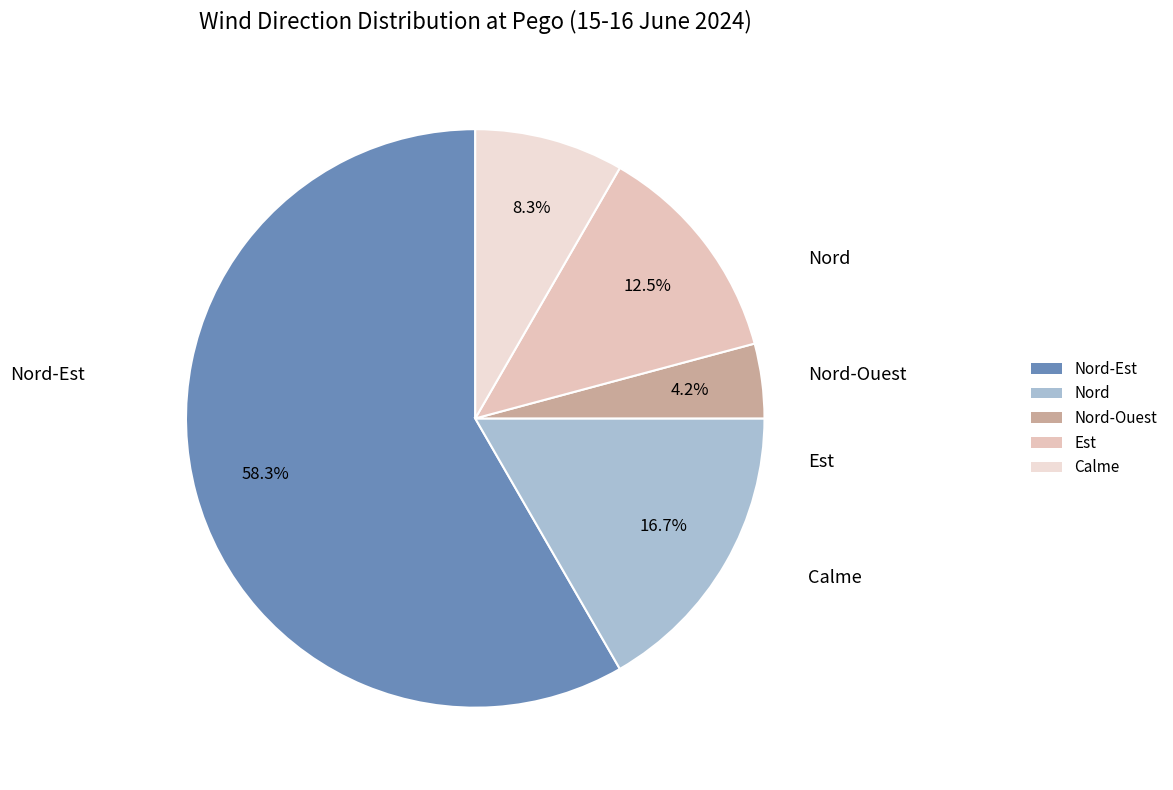

How many slices are in this pie chart?

5